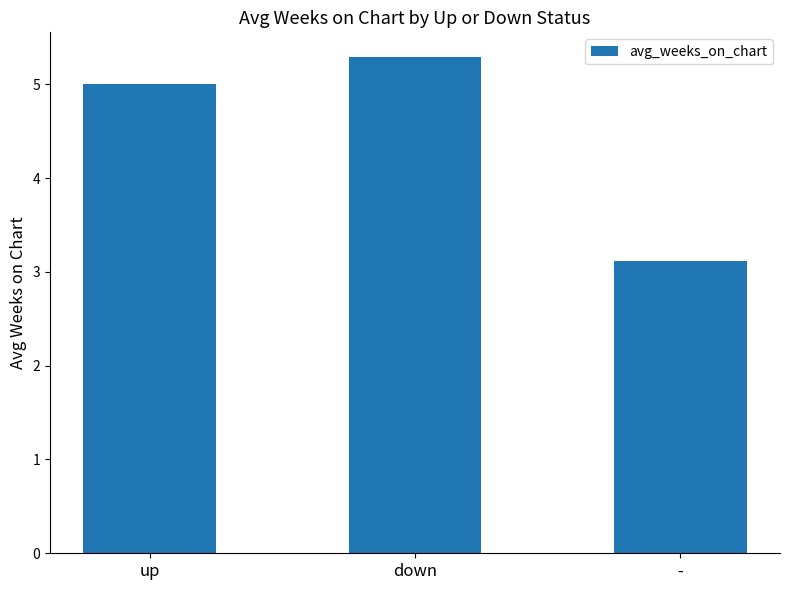

Which category has the lowest value across all series?

-